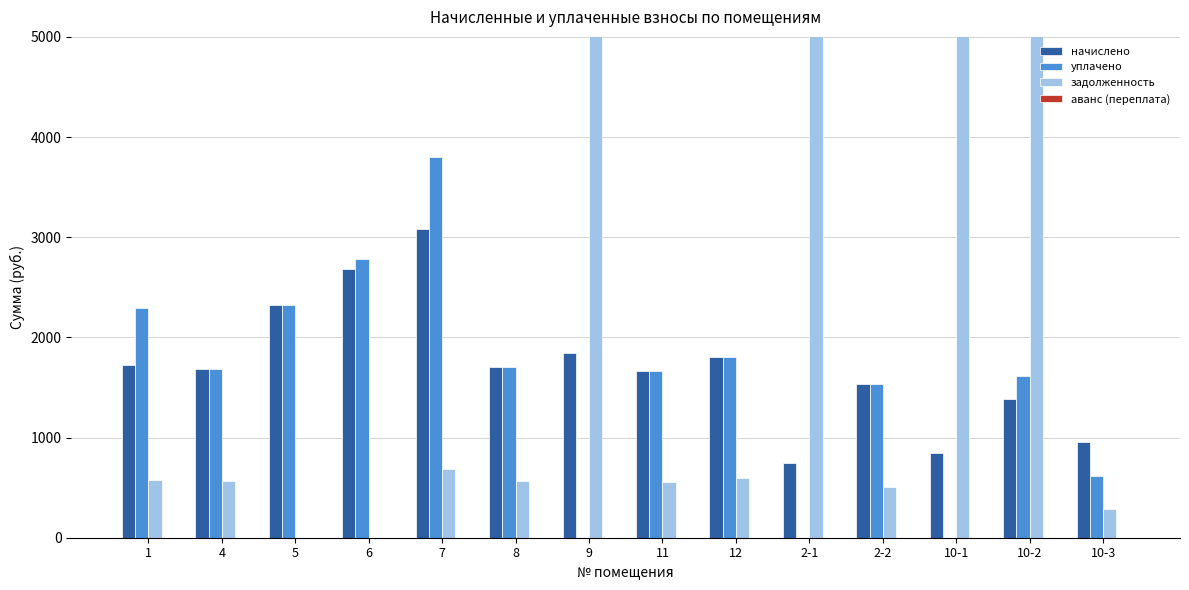

What is the maximum value shown in the chart?

41877.2